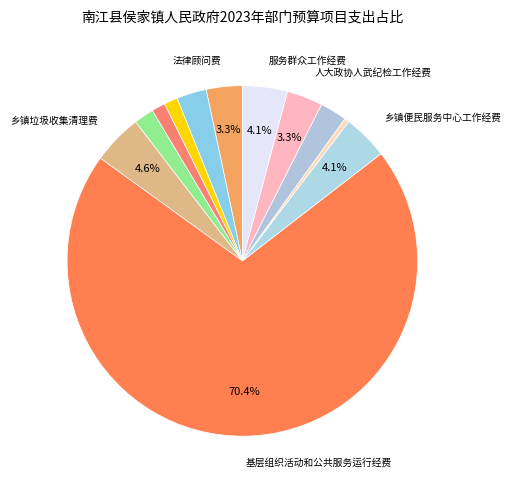

Is there a majority slice in this chart?

Yes